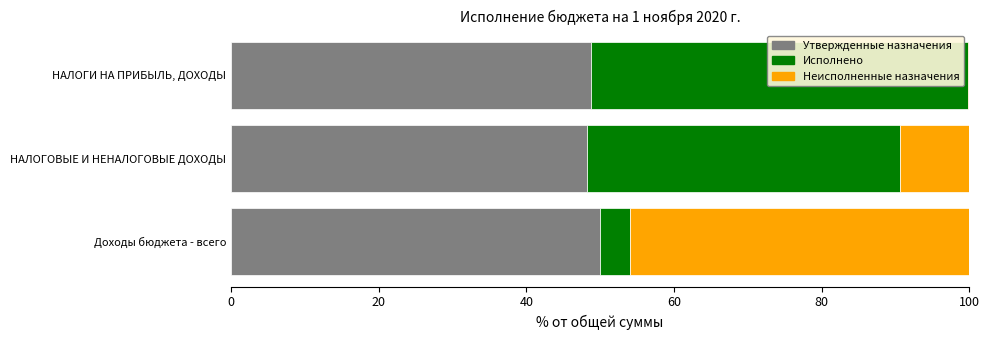

The value of Утвержденные назначения at Доходы бюджета - всего is 75.0. True or false?

False